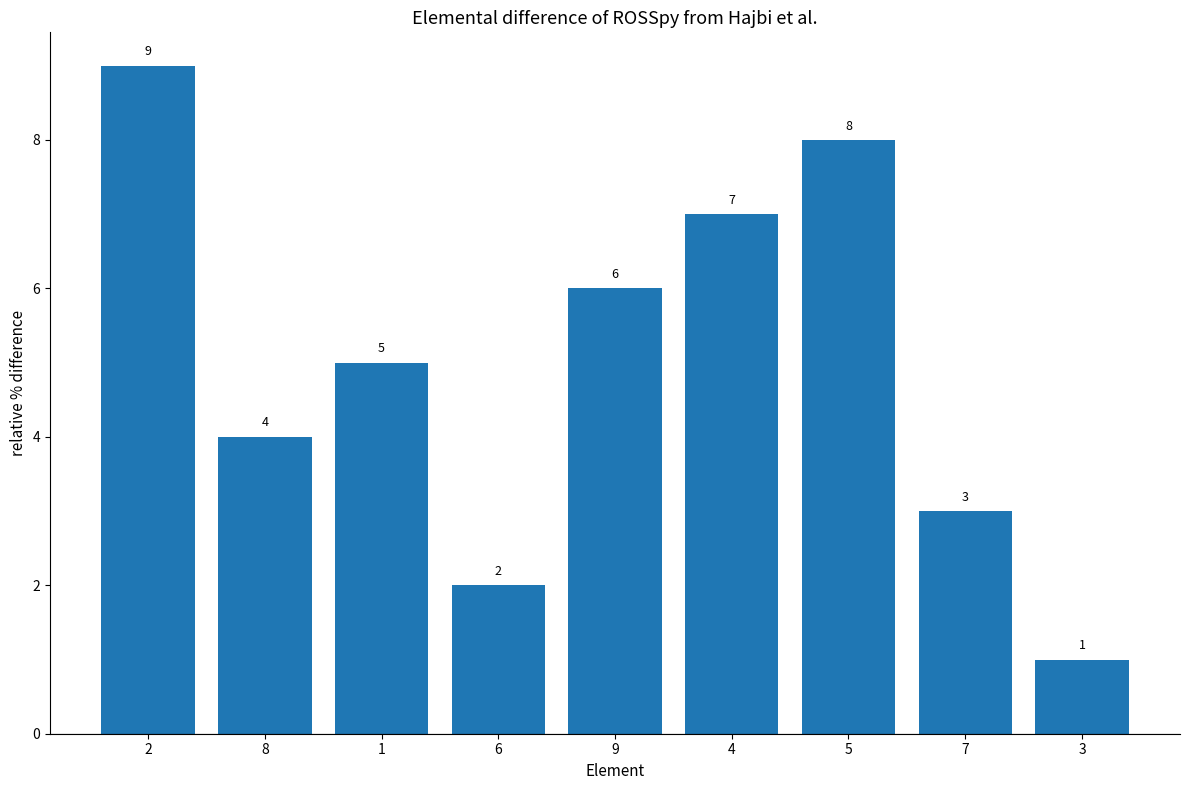

Is it true that the value at 8 is 3?

False